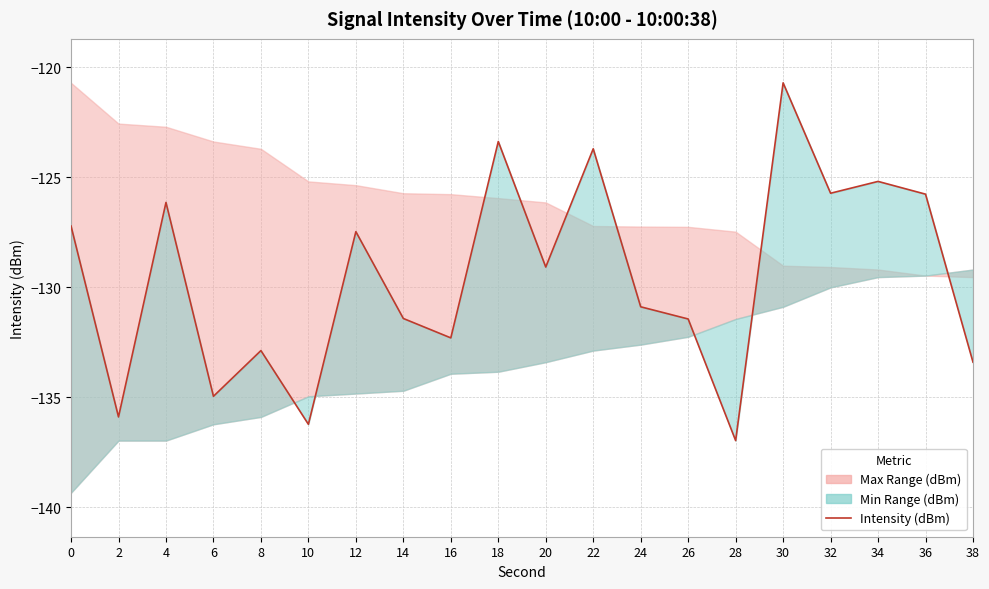

Reading right to left, extract all data points from this chart.

-133.4	-125.8	-125.2	-125.7	-120.7	-137.0	-131.4	-130.9	-123.7	-129.1	-123.4	-132.3	-131.4	-127.5	-136.2	-132.9	-134.9	-126.1	-135.9	-127.2